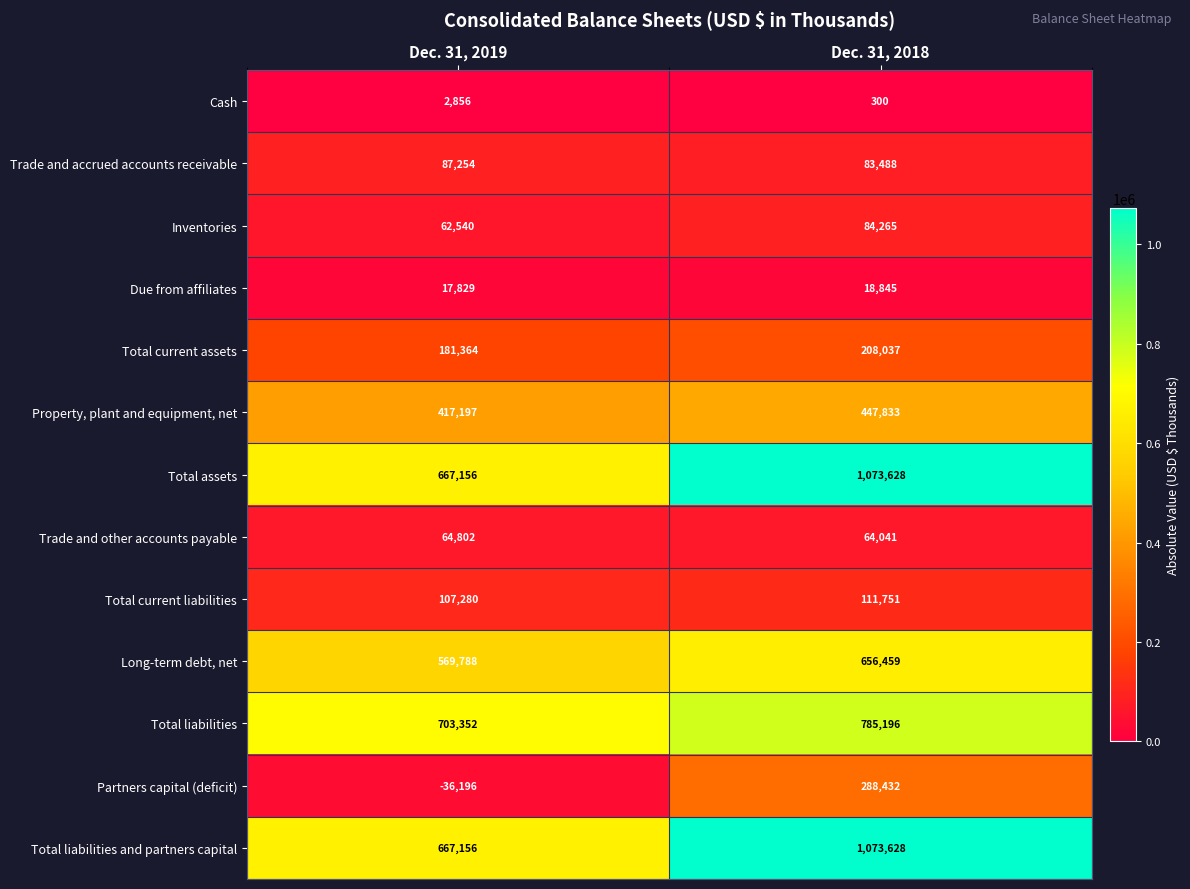

At which category is the sum across all series the highest?

Dec. 31, 2018